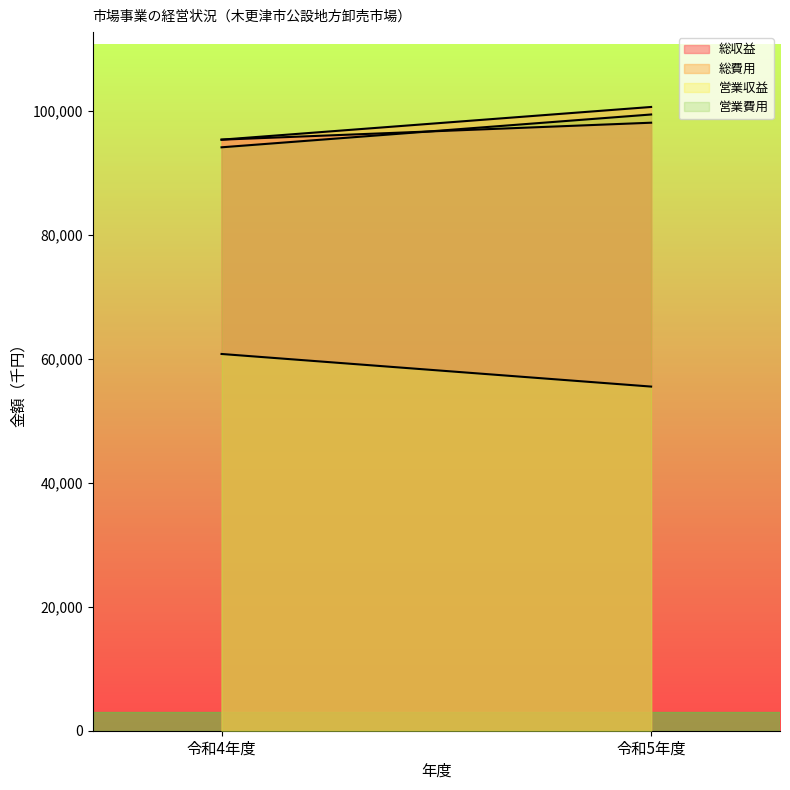

What is the lowest value of the 総収益 series?

95417